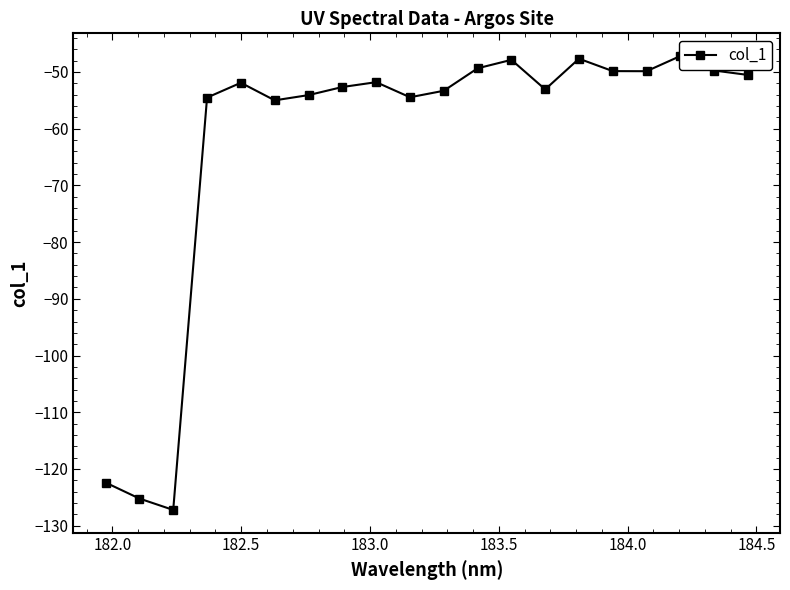

What is the value of the 12th point from the left?

-49.4